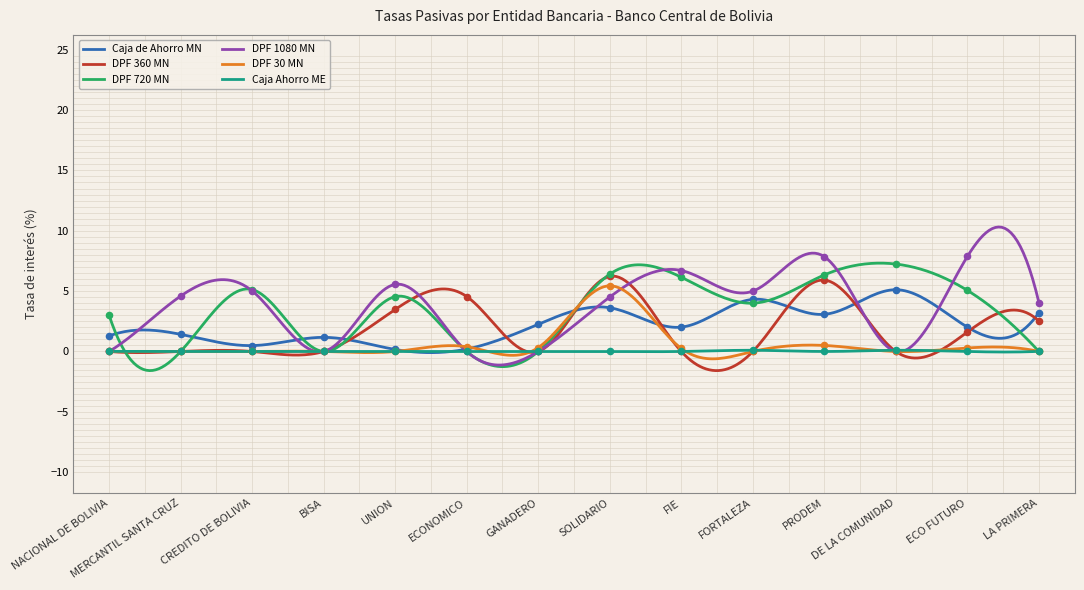

Which series has the largest range (max minus min)?

DPF 1080 MN